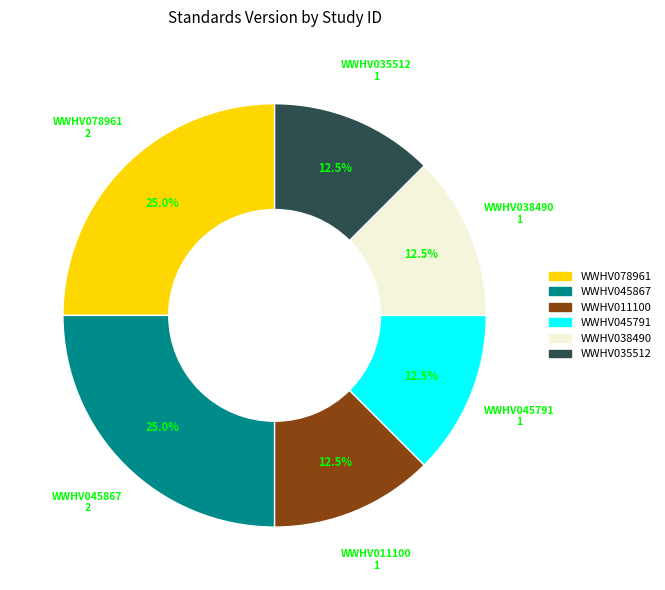

To the nearest percent, what percentage of the pie is WWHV045867?

25%